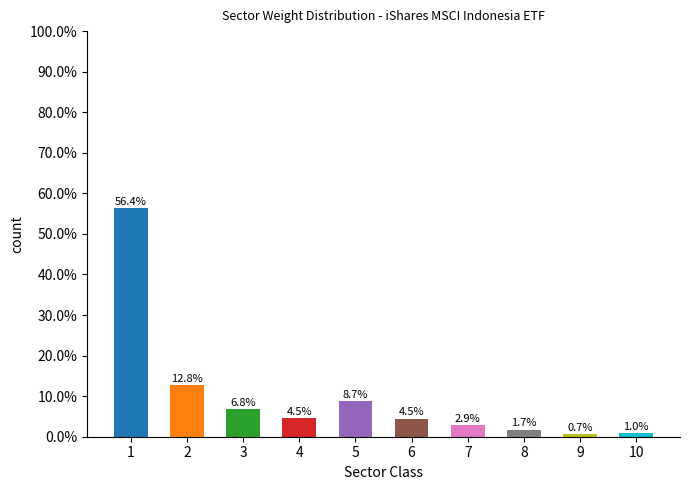

What is the sum of all values?

100.0